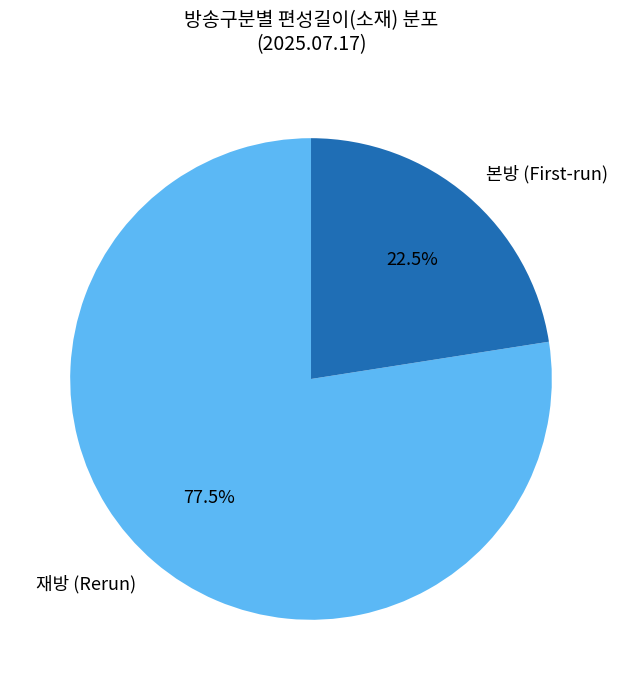

Rank the categories by value from highest to lowest.

재방 (Rerun), 본방 (First-run)